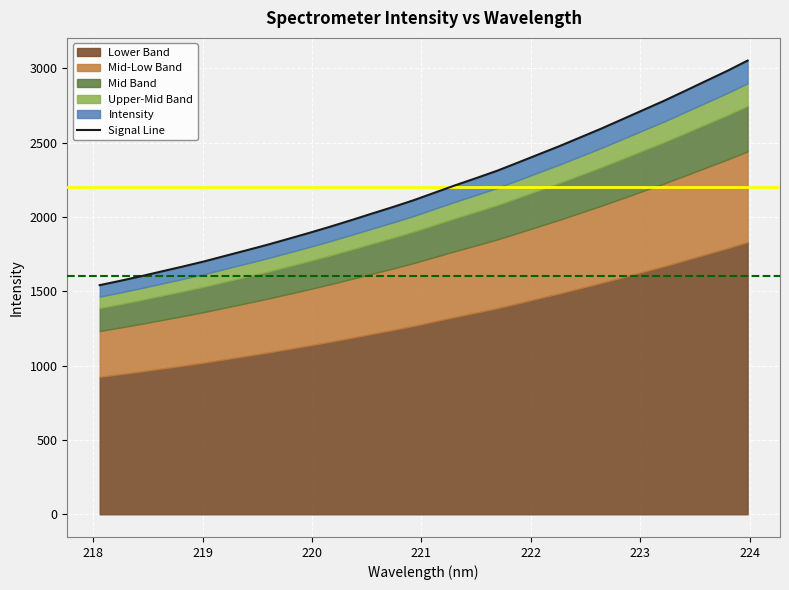

What is the minimum value shown in the chart?

1541.5